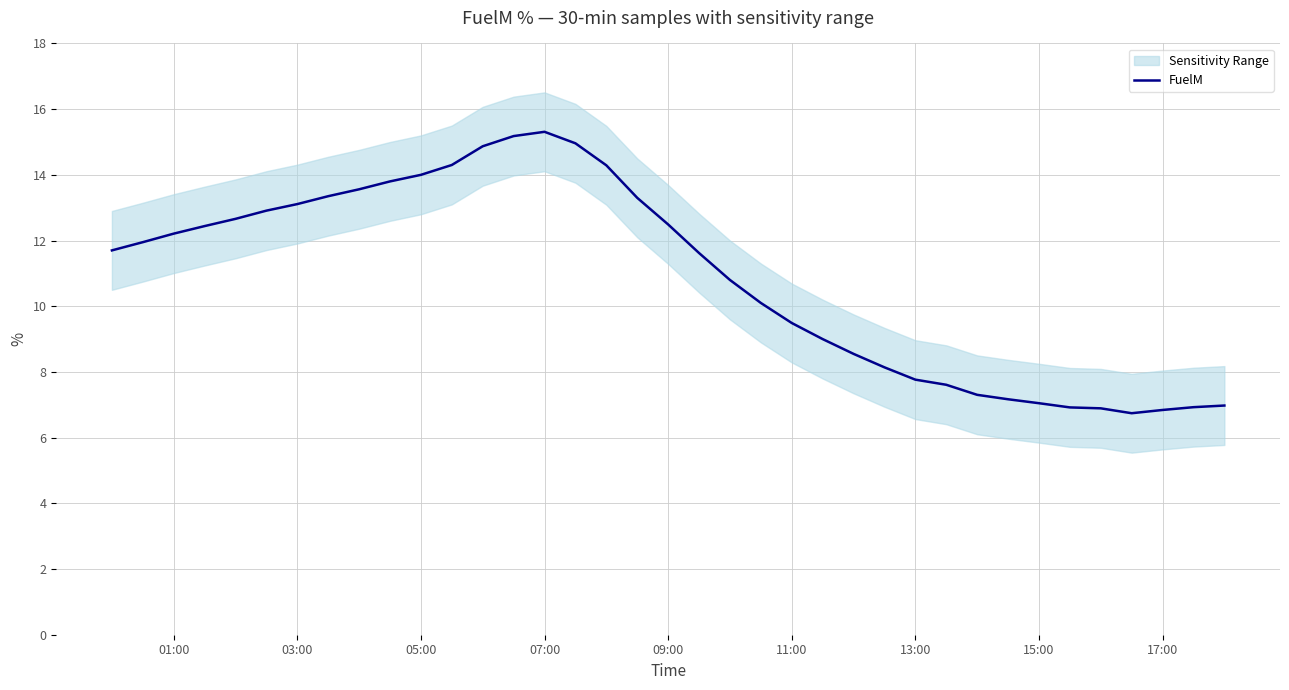

How many points are higher than both their immediate neighbors (excluding endpoints)?

1